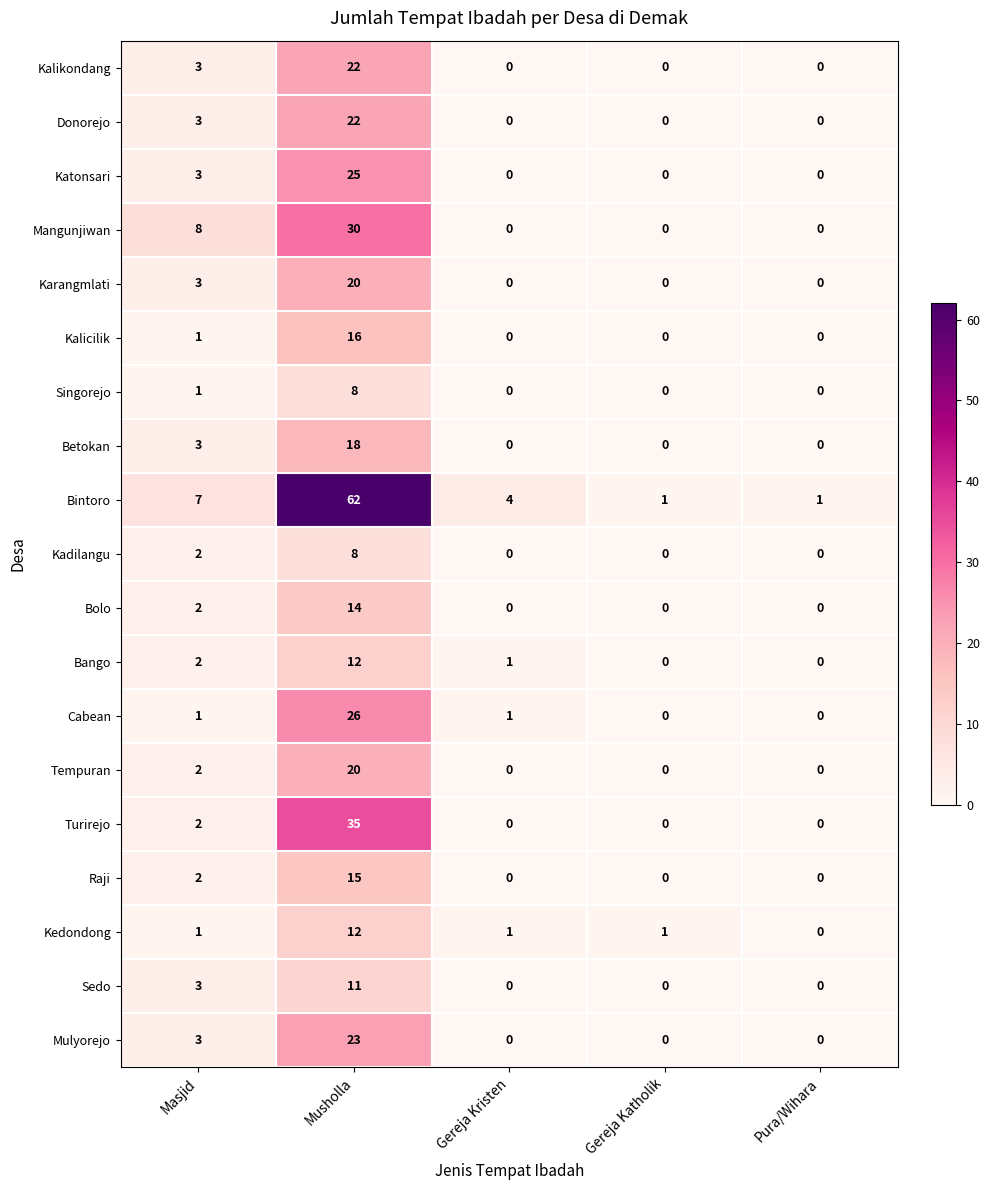

The Kadilangu series shows 0 at Gereja Katholik. True or false?

True